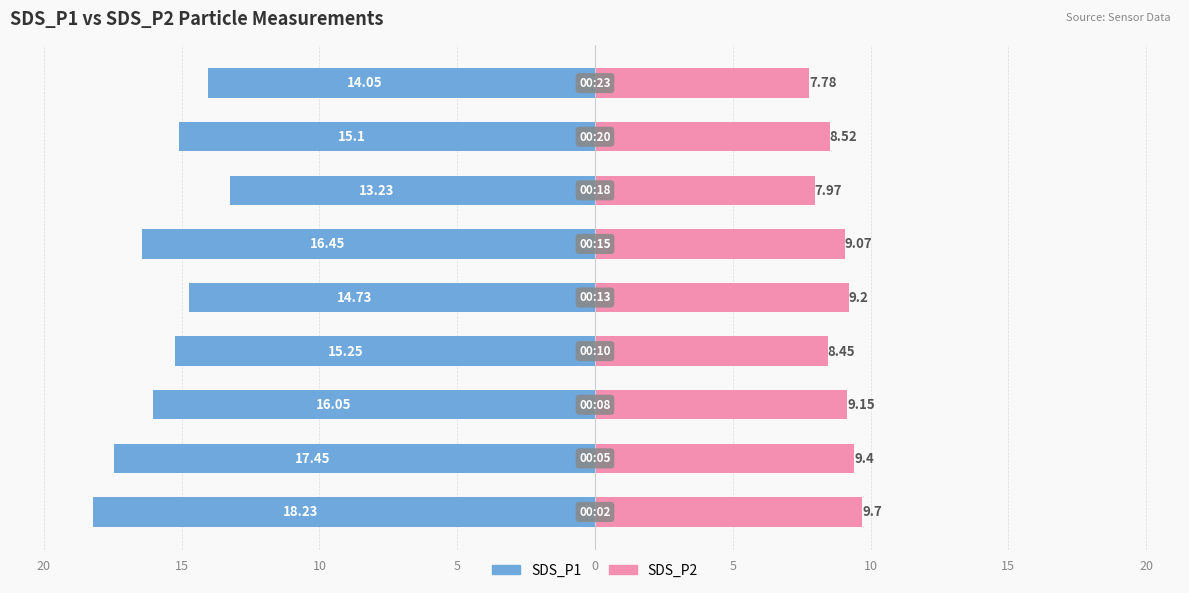

What is the difference between the highest and lowest values at 0?

25.5